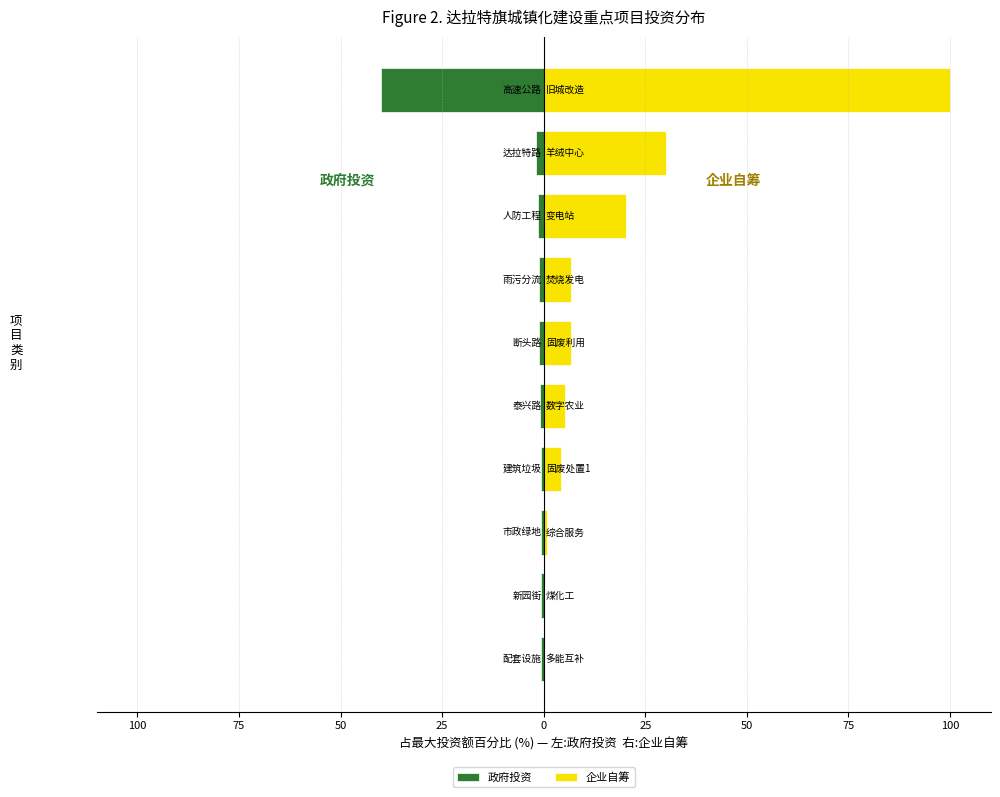

At how many categories does at least one series exceed 68?

1